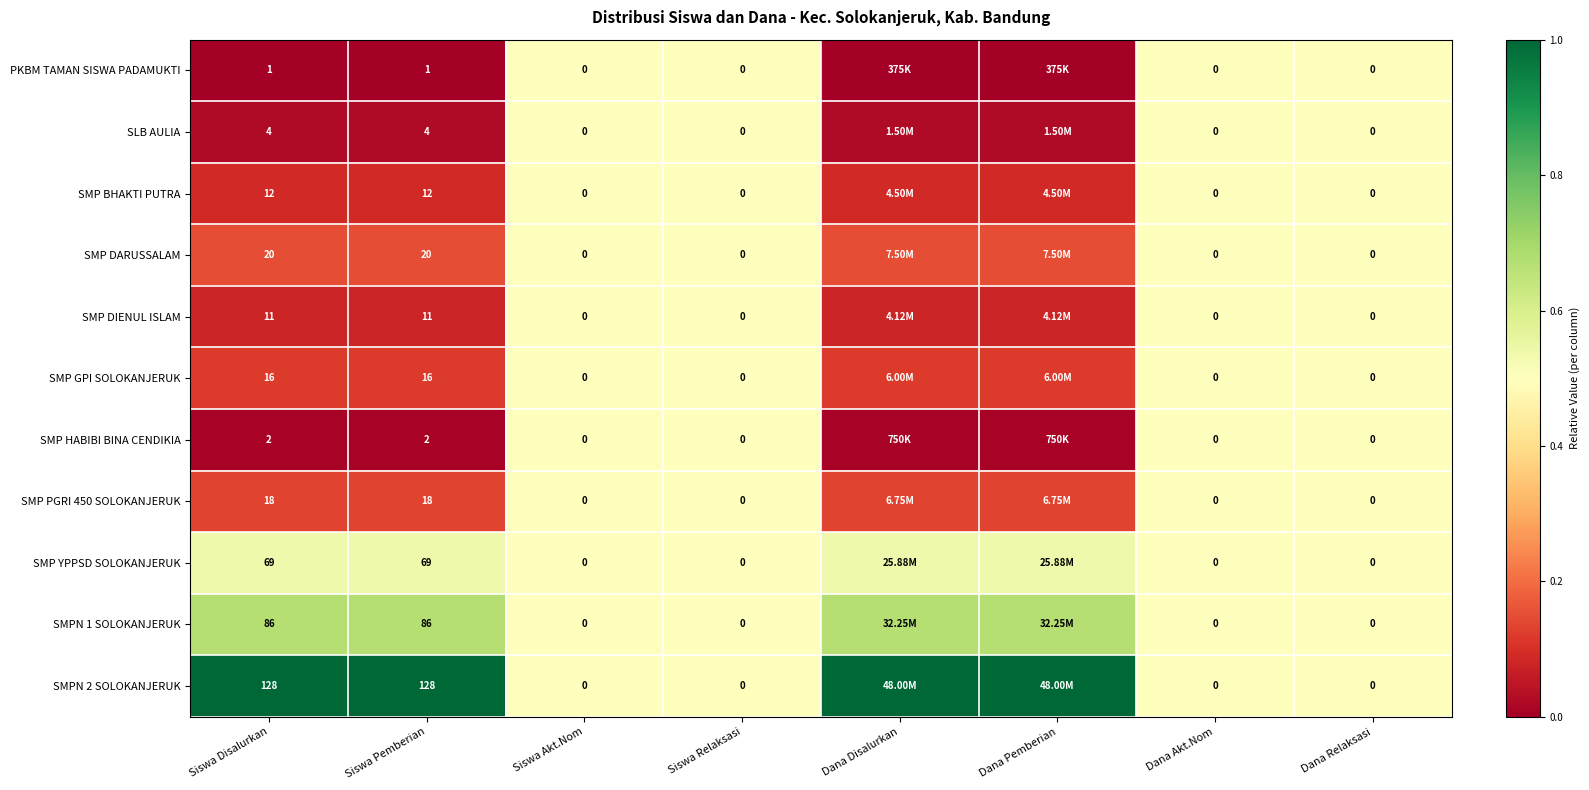

How many series are shown in this chart?

11